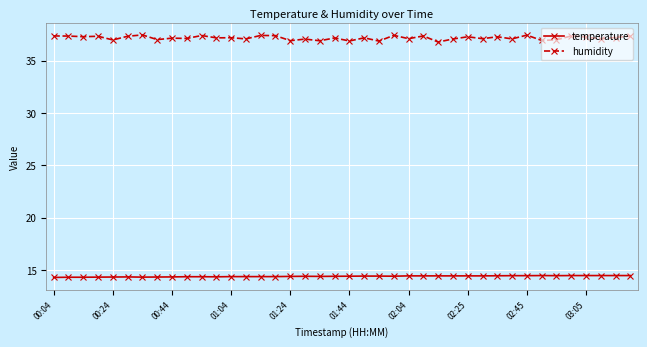

How many data points does each series have?

40